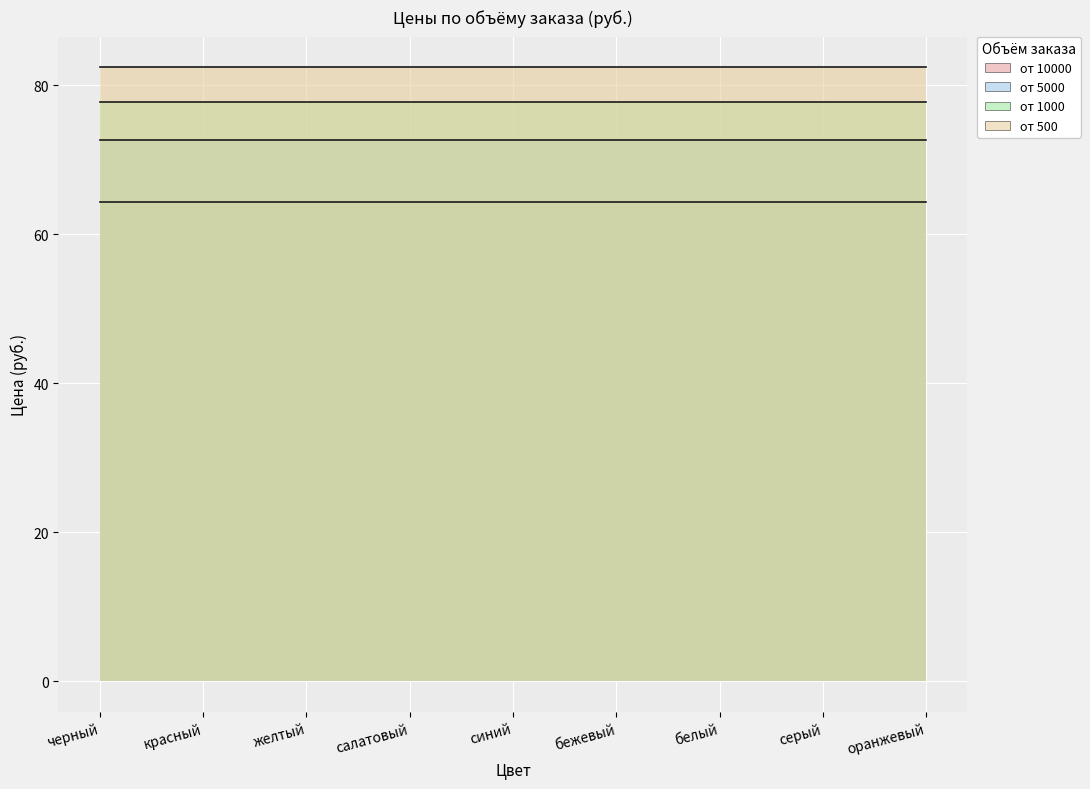

Which category has the highest value across all series?

черный